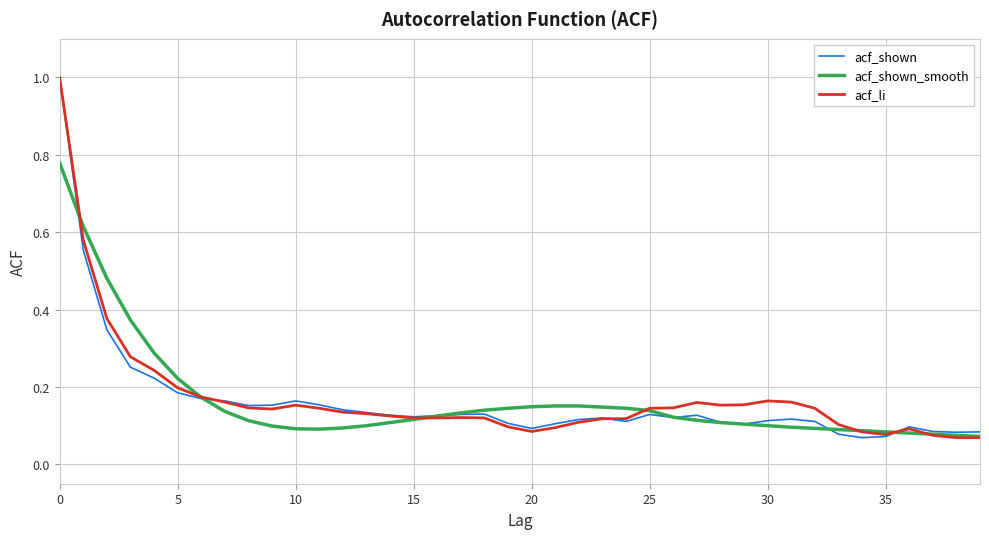

What is the maximum value for acf_li?

1.0